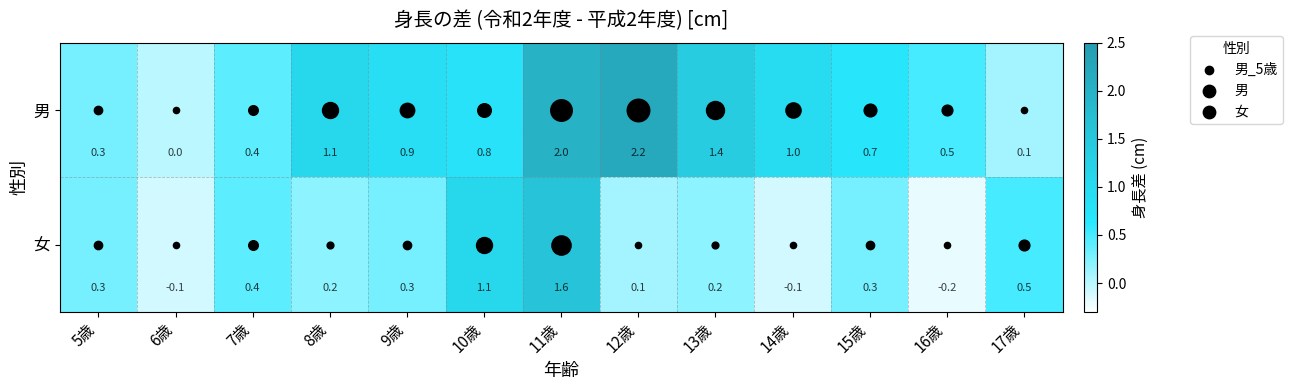

At which category is the sum across all series the highest?

11歳